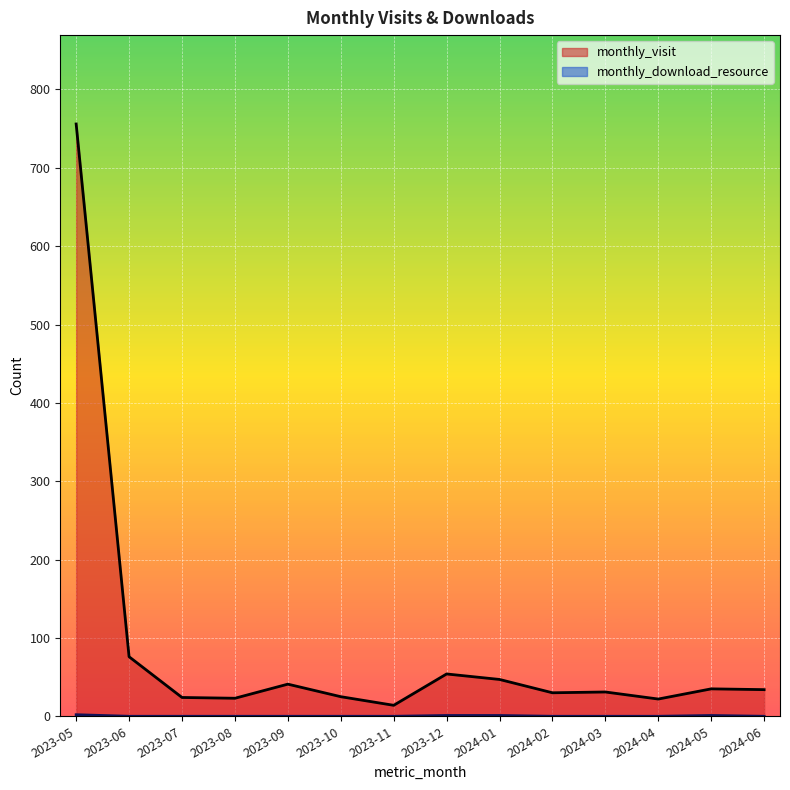

At 2023-05, list the series in order from smallest to largest.

monthly_download_resource, monthly_visit